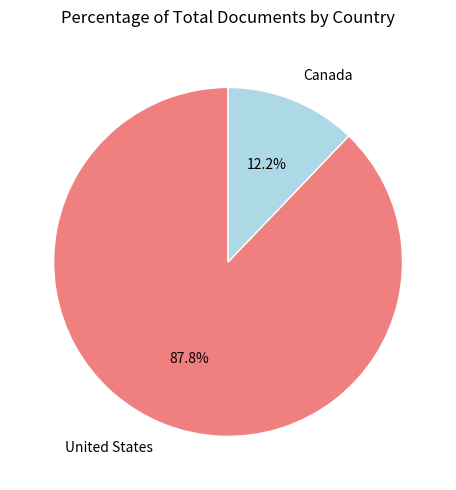

Count the number of slices in the pie.

2